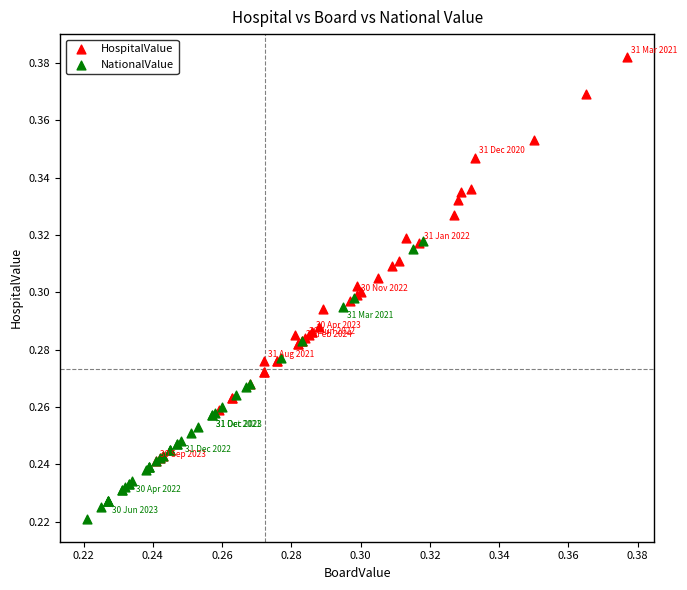

Which series contains the highest Y value?

HospitalValue